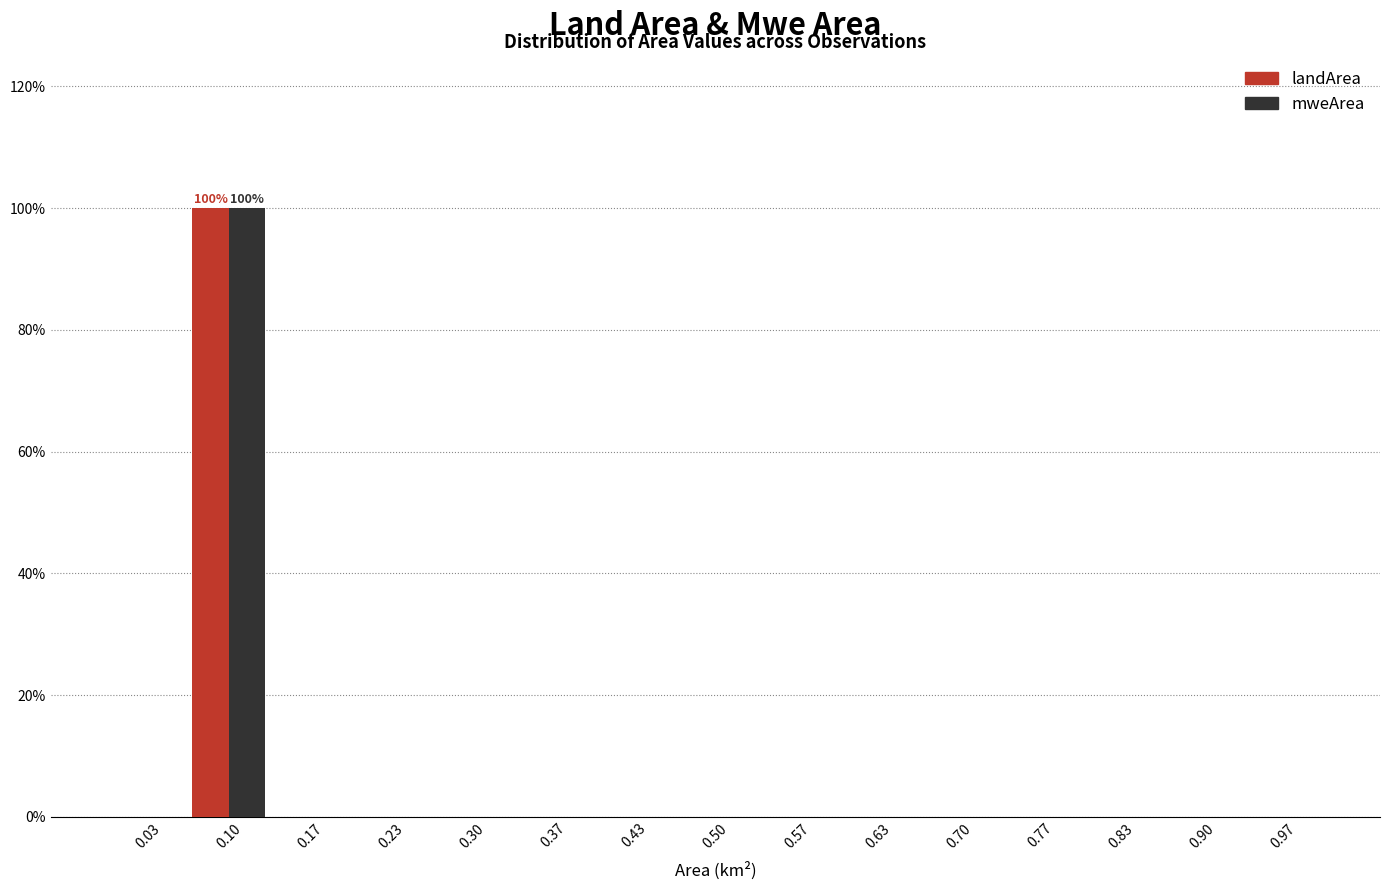

In the landArea series, which range on the x-axis has the tallest bar?

0.07 to 0.13